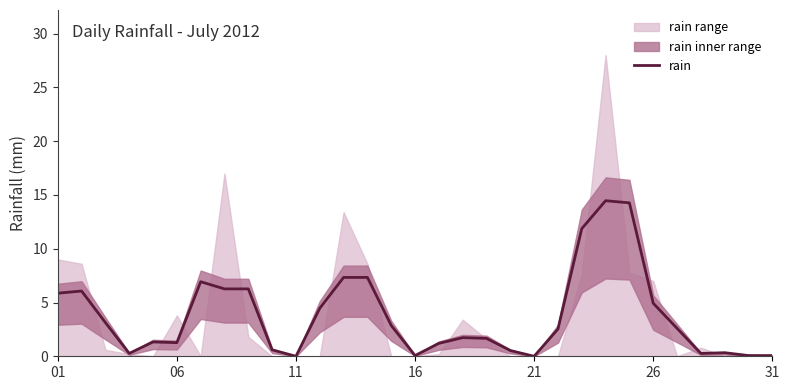

Is it true that rain equals 0.0 at 11?

True